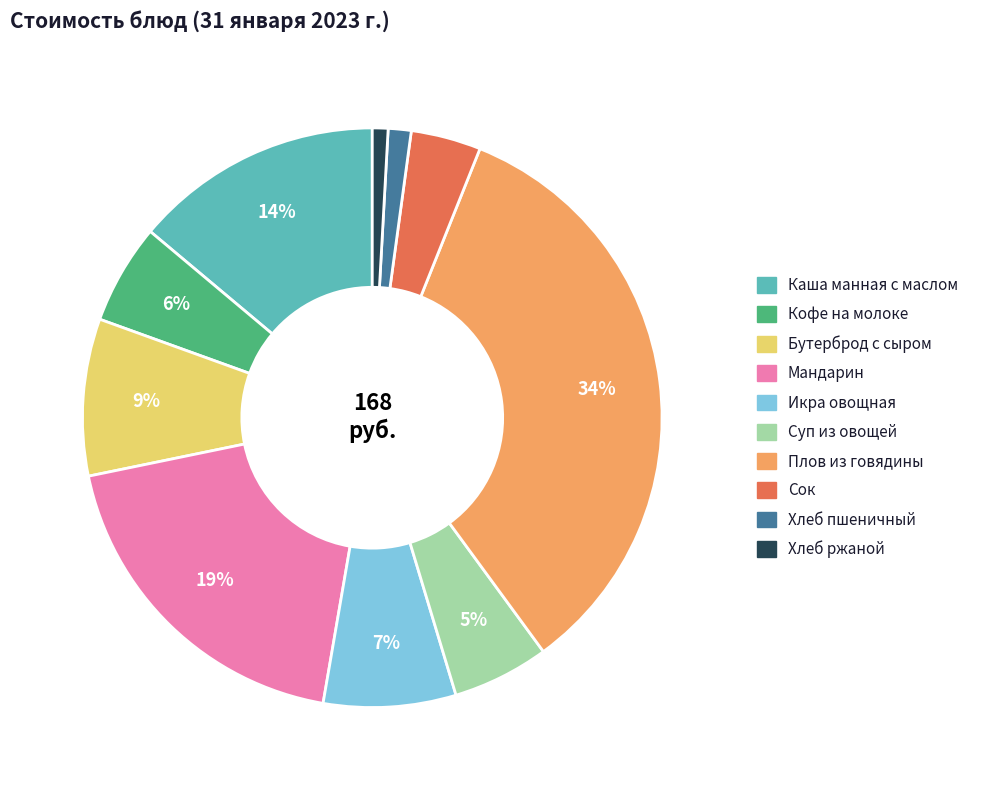

To the nearest percent, what is the combined percentage of Каша манная с маслом and Плов из говядины?

48%